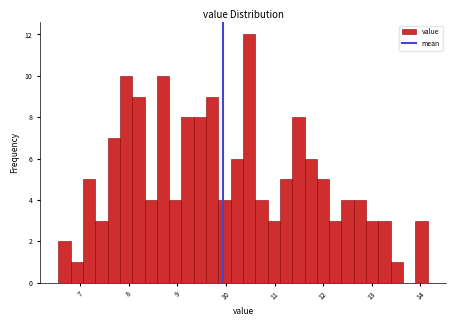

Read against the x-axis, roughly where is the centre of the tallest bar?

10.5